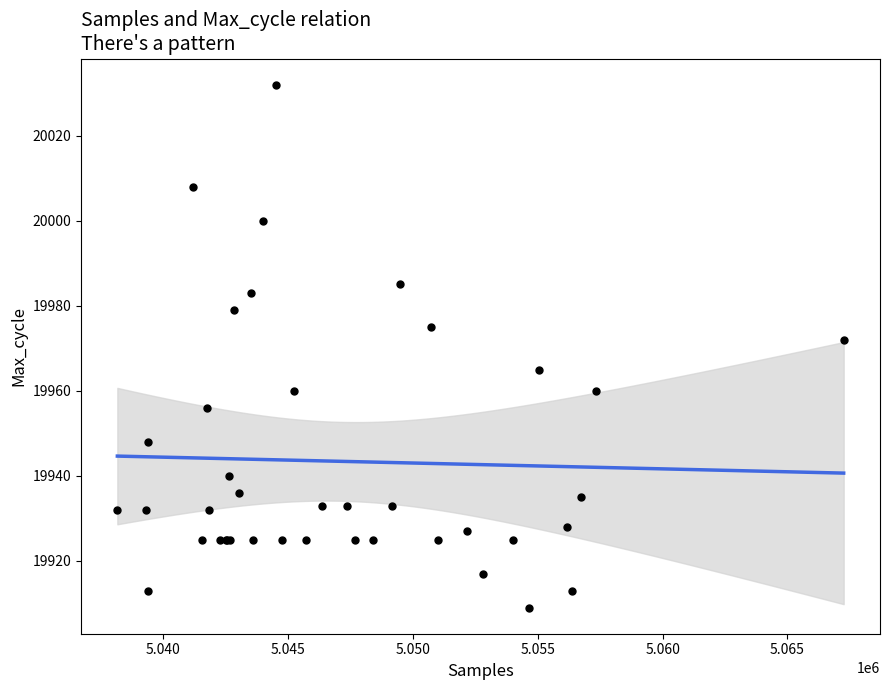

What Y value in the scatter plot is closest to 19970?

19972